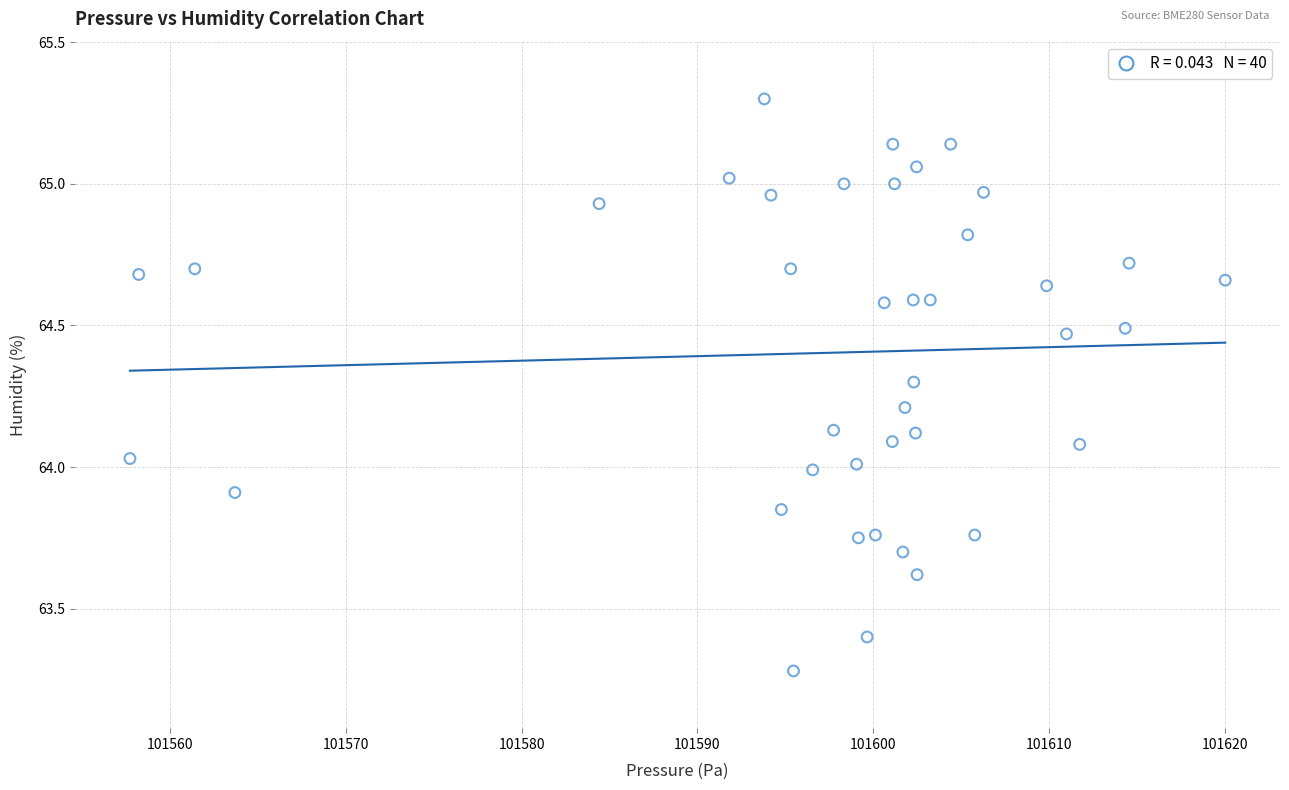

What is the range of X values (max minus min)?

62.3